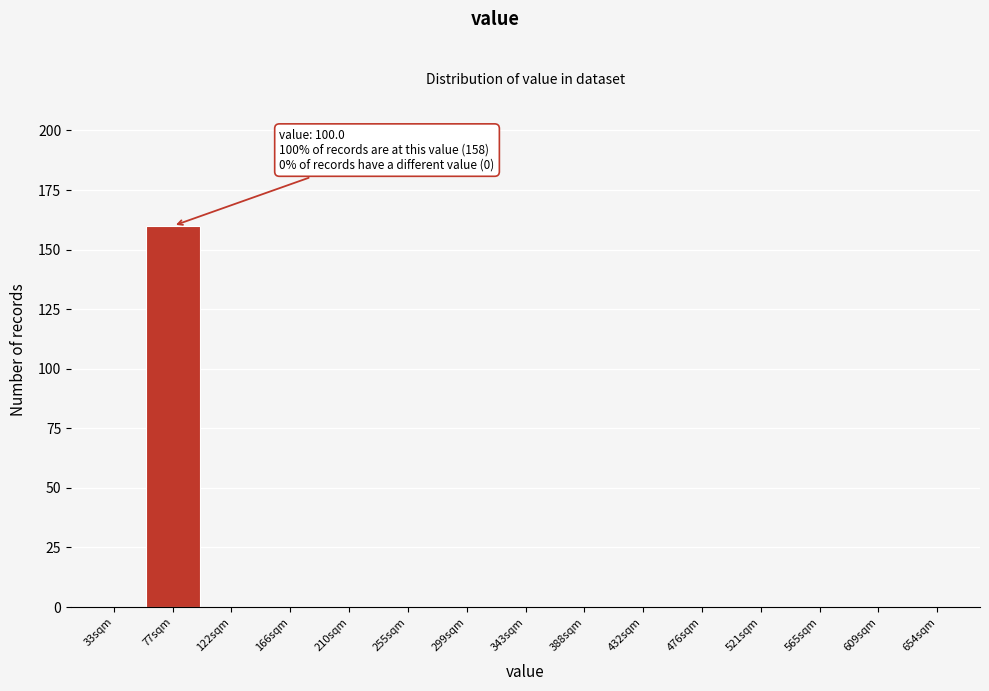

Reading left to right, extract all data points from this chart.

33sqm=0	77sqm=160	122sqm=0	166sqm=0	210sqm=0	255sqm=0	299sqm=0	343sqm=0	388sqm=0	432sqm=0	476sqm=0	521sqm=0	565sqm=0	609sqm=0	654sqm=0